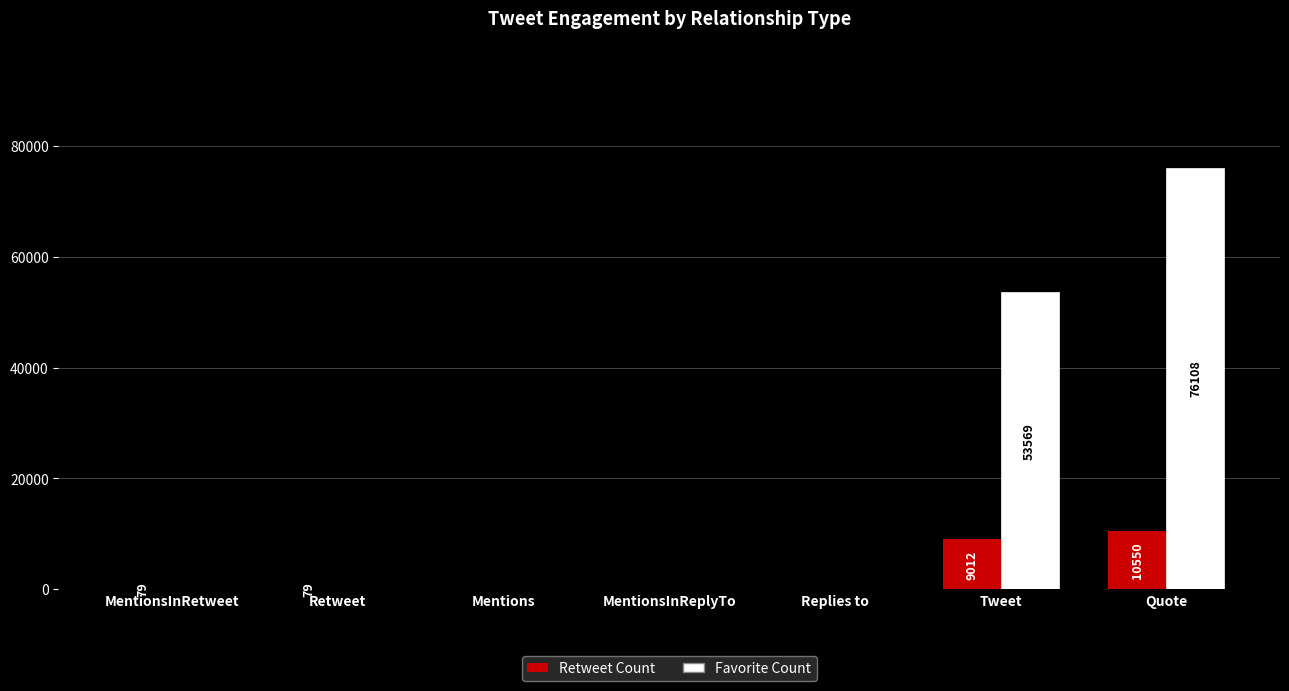

Are the bars grouped side by side (vs. stacked)?

Yes